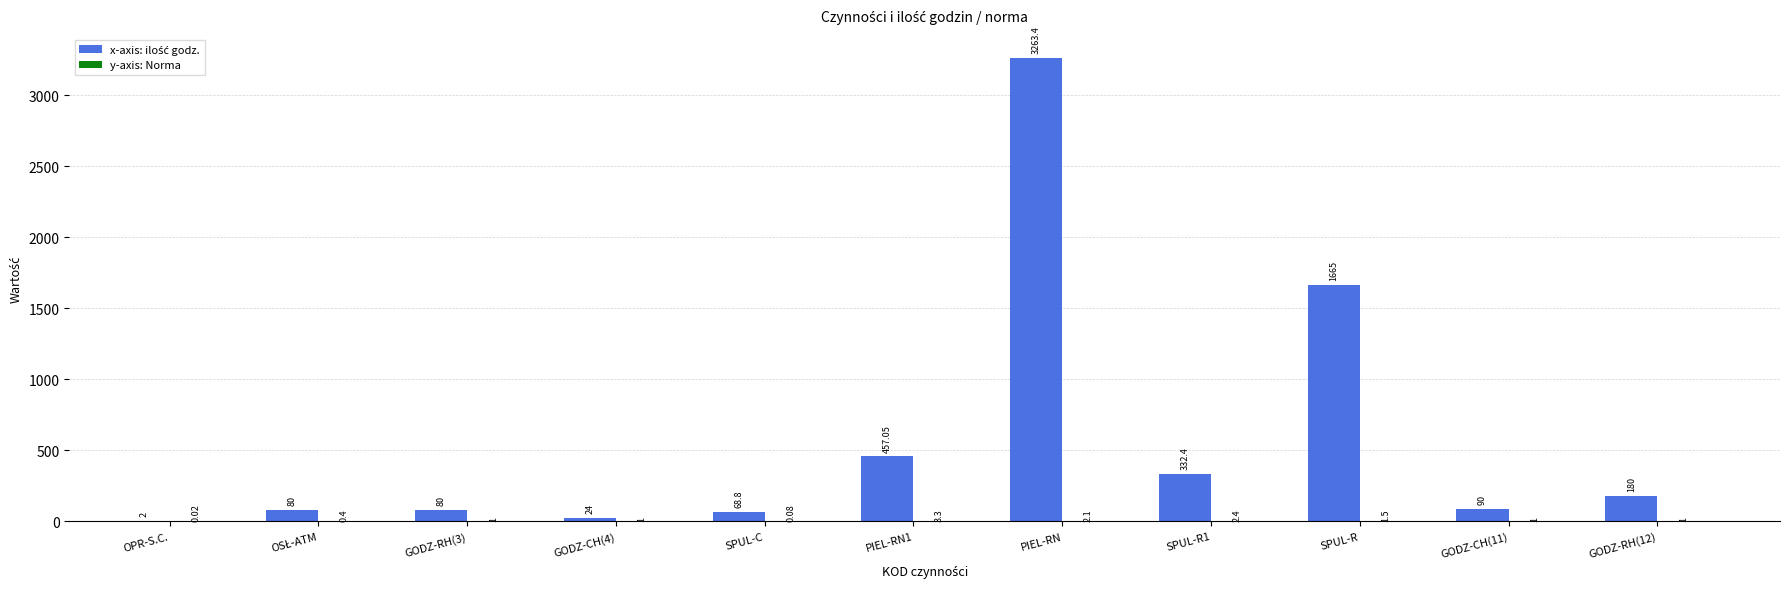

At which category does the chart reach its peak across all series?

PIEL-RN